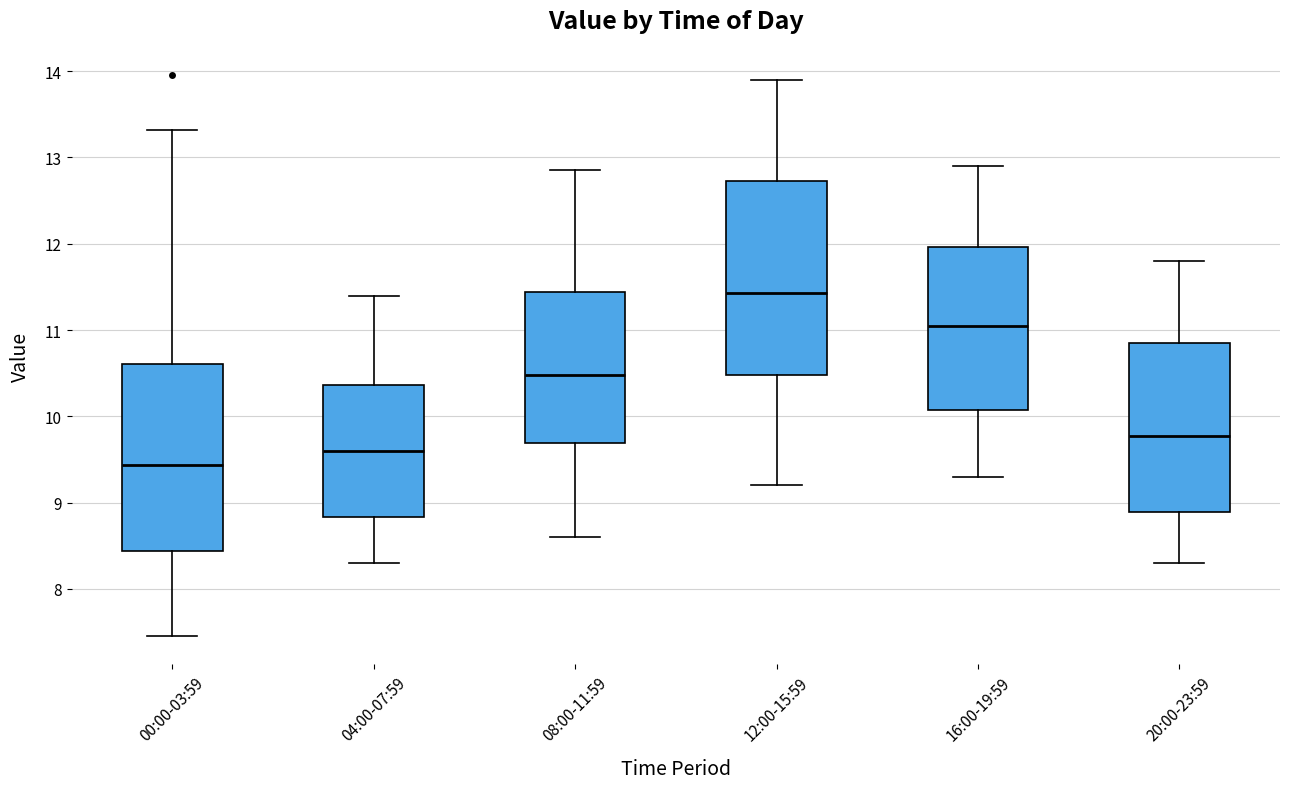

Reading left to right, transcribe this box plot: for each box, give where its median line is, the range the box spans, and where its two whiskers end, as read against the y-axis. The values are not printed on the chart, so give them approximately, as read against the axis.

00:00-03:59: median 9.4, box 8.4 to 10.6, whiskers 7.5 to 13.3
04:00-07:59: median 9.6, box 8.8 to 10.4, whiskers 8.3 to 11.4
08:00-11:59: median 10.5, box 9.7 to 11.4, whiskers 8.6 to 12.9
12:00-15:59: median 11.4, box 10.5 to 12.7, whiskers 9.2 to 13.9
16:00-19:59: median 11.1, box 10.1 to 12.0, whiskers 9.3 to 12.9
20:00-23:59: median 9.8, box 8.9 to 10.9, whiskers 8.3 to 11.8